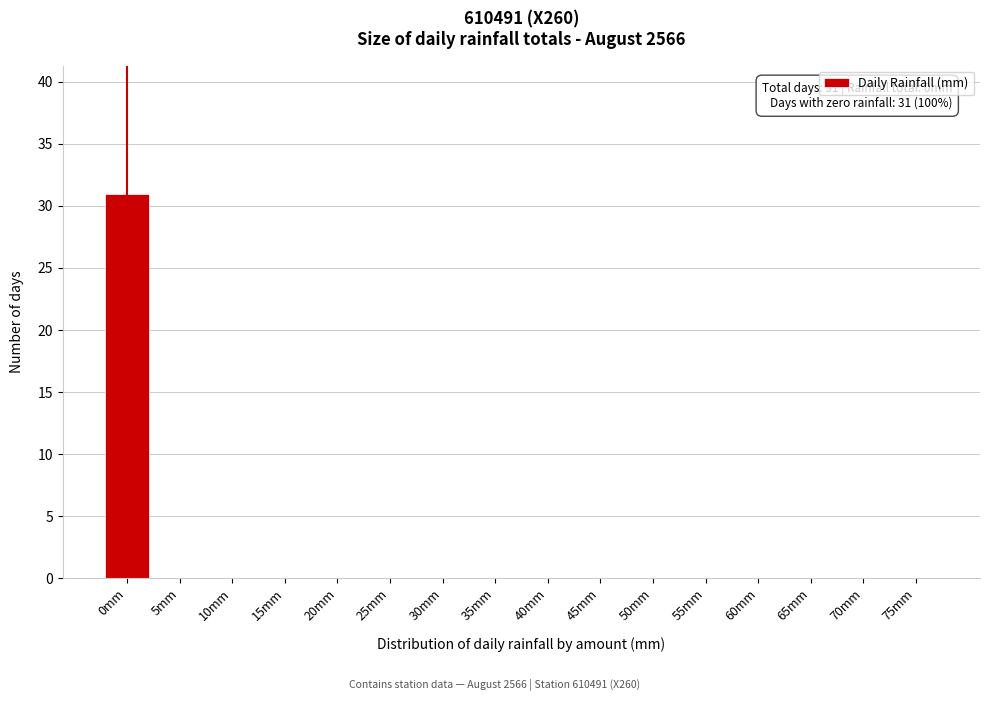

Reading left to right, transcribe all the data shown in this chart.

0mm=31	5mm=0	10mm=0	15mm=0	20mm=0	25mm=0	30mm=0	35mm=0	40mm=0	45mm=0	50mm=0	55mm=0	60mm=0	65mm=0	70mm=0	75mm=0